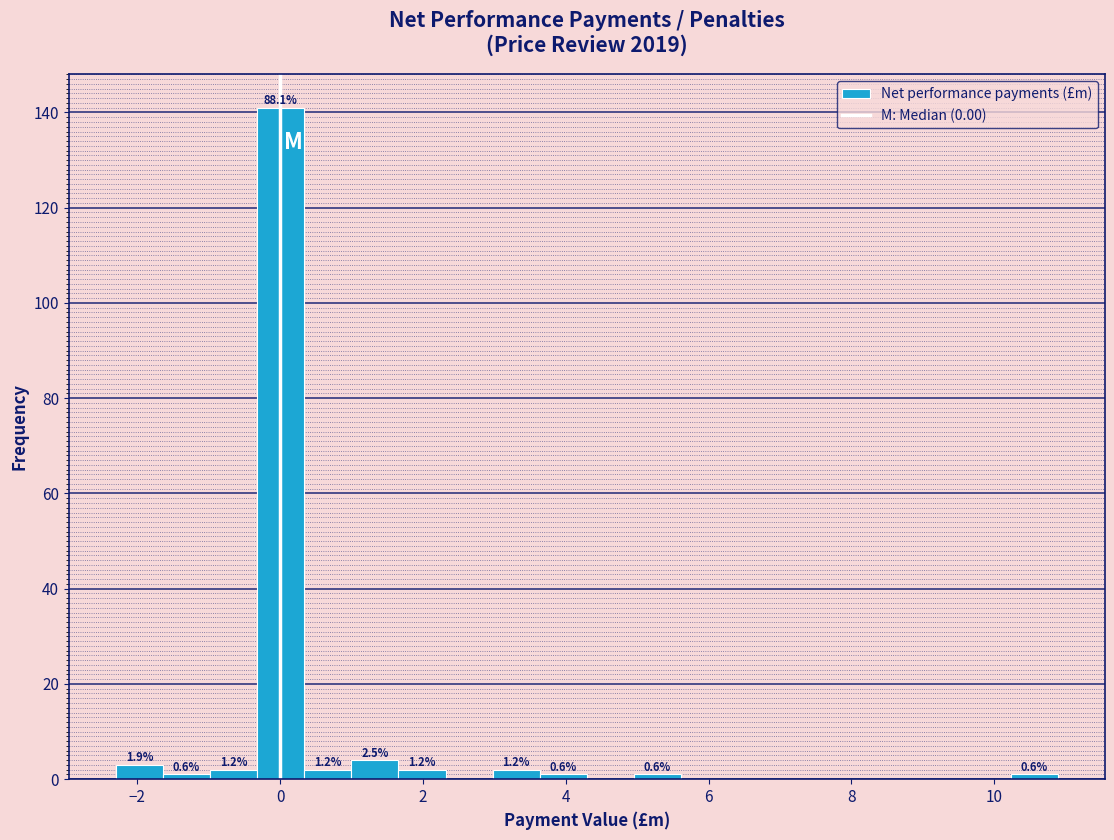

Read against the x-axis, roughly where is the centre of the tallest bar?

0.0